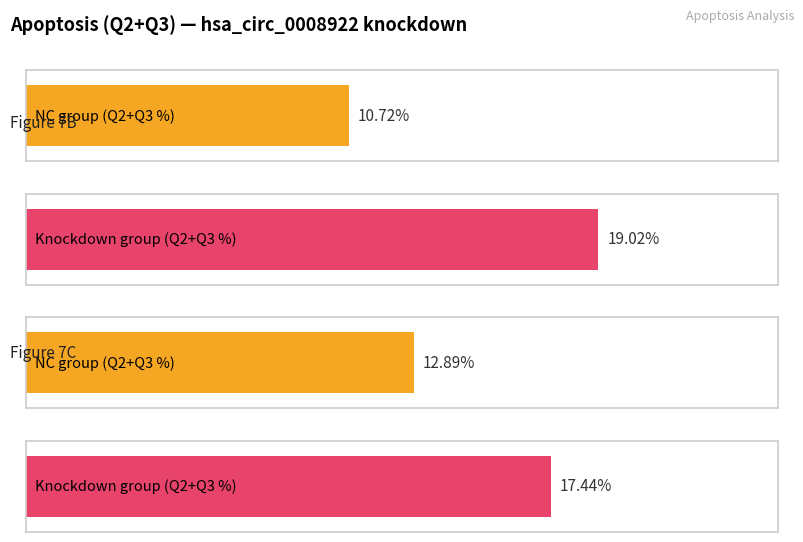

Is the value of s2-hsa_circ_0008922 (Q2+Q3) at 7C NC-3 greater than the value of NC (Q2+Q3) at 7C NC-3?

Yes